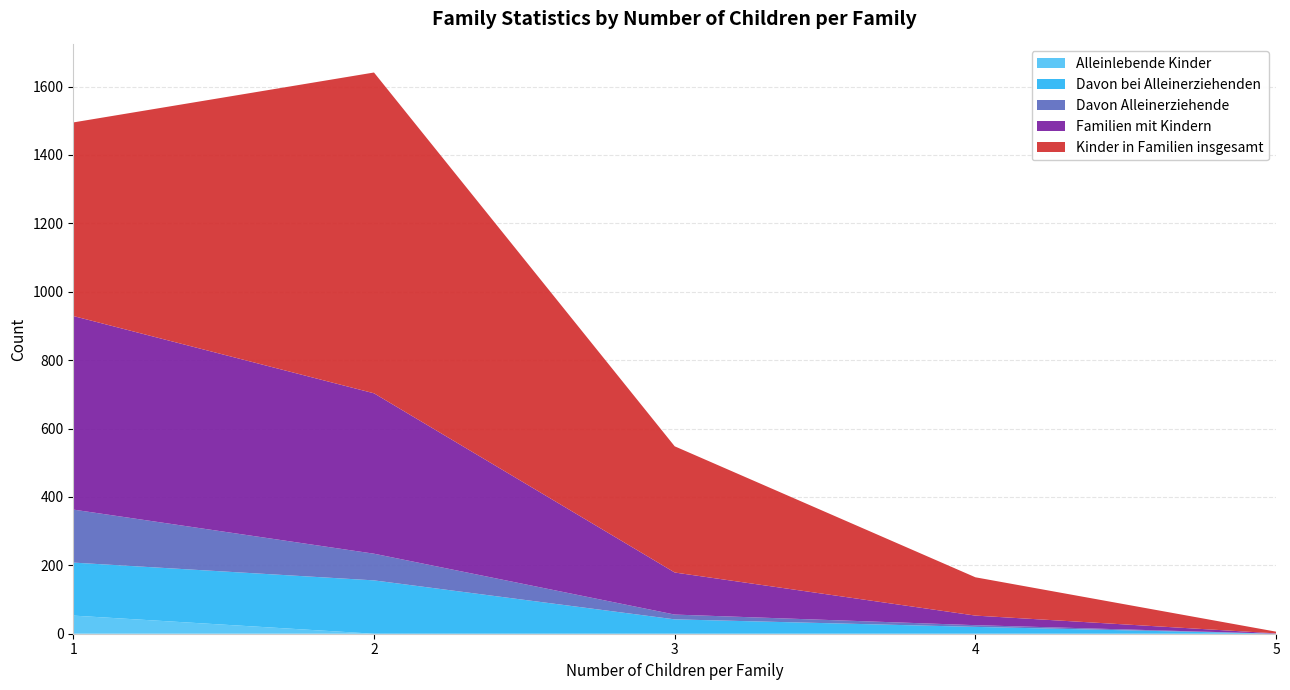

Reading left to right, what are all the values shown in this chart?

familien_mit_kindern: 1=566	2=469	3=123	4=28	5=1
kinder_in_familien_insgesamt: 1=566	2=938	3=369	4=112	5=5
davon_alleinerziehende: 1=155	2=78	3=14	4=5	5=0
davon_bei_alleinerziehenden: 1=155	2=156	3=42	4=20	5=0
alleinlebende_kinder: 1=53	2=0	3=0	4=0	5=0